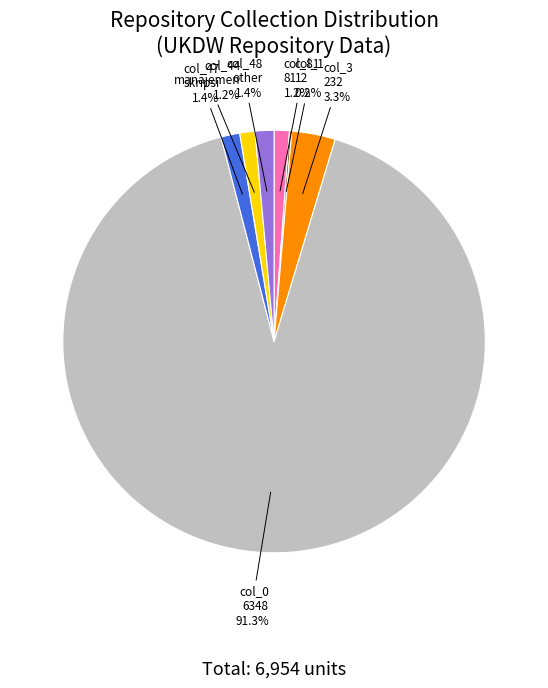

Which category has the biggest portion of the pie?

col_0 6348